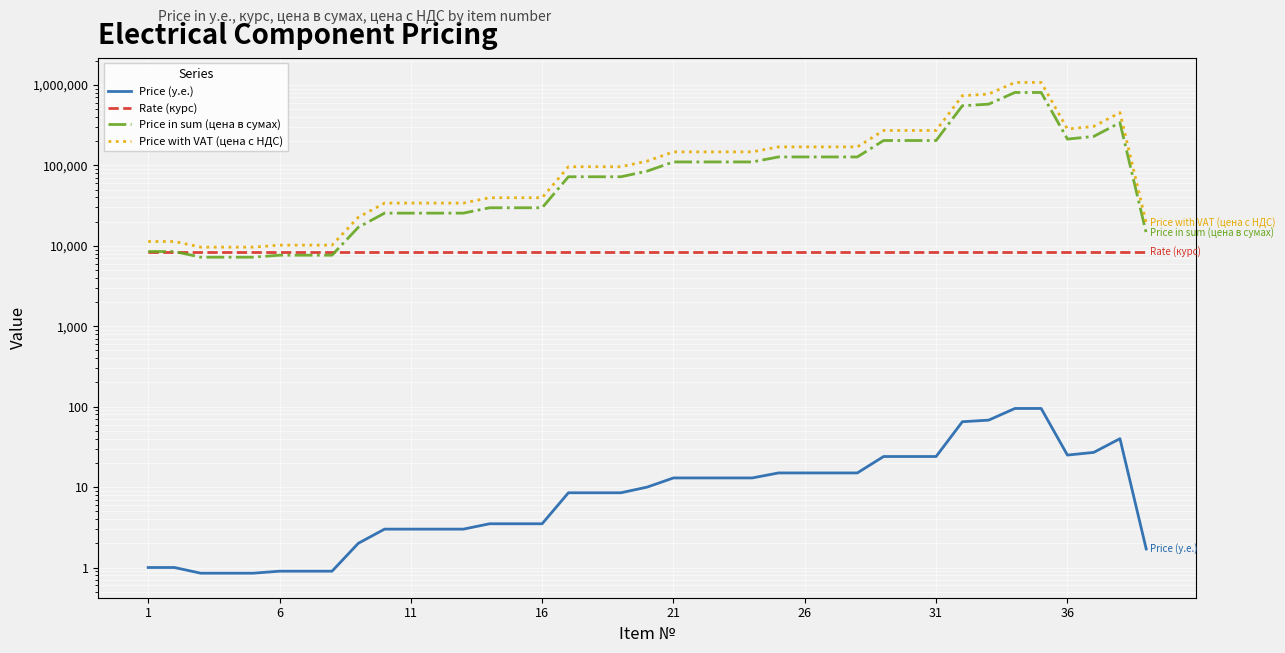

What are all the series names shown in the legend?

Price (у.е.), Rate (курс), Price in sum (цена в сумах), Price with VAT (цена с НДС)